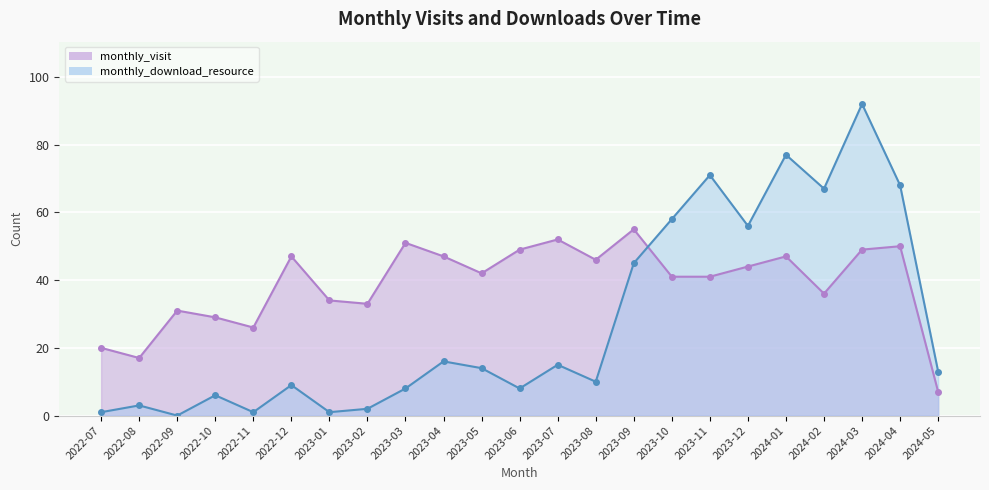

At which label does monthly_download_resource first exceed 13?

2023-04